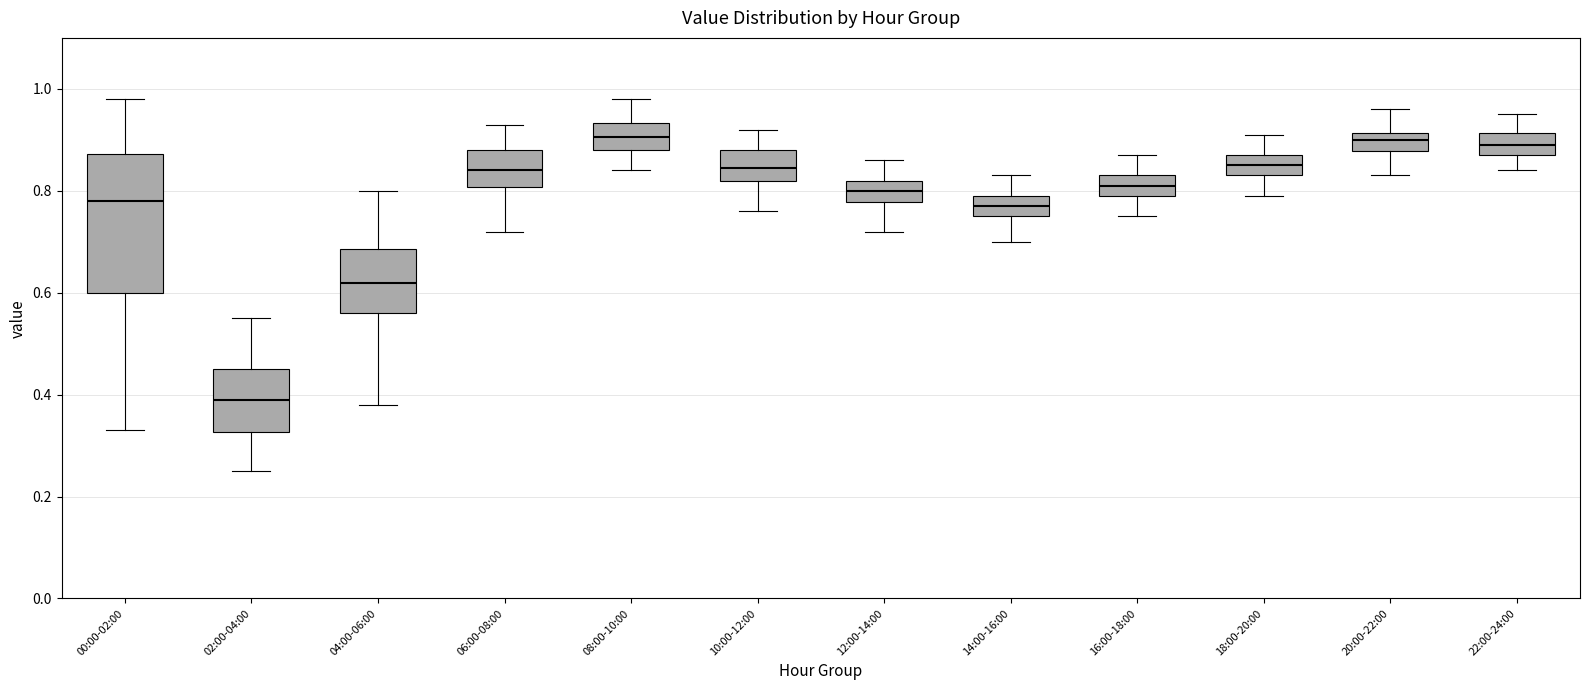

Reading left to right, read every box against the y-axis: the position of its median line, the range the box covers, and the ends of its whiskers. The values are not printed on the chart, so give them approximately, as read against the axis.

00:00-02:00: median 0.78, box 0.60 to 0.88, whiskers 0.34 to 0.98
02:00-04:00: median 0.40, box 0.32 to 0.46, whiskers 0.26 to 0.56
04:00-06:00: median 0.62, box 0.56 to 0.68, whiskers 0.38 to 0.80
06:00-08:00: median 0.84, box 0.80 to 0.88, whiskers 0.72 to 0.94
08:00-10:00: median 0.90, box 0.88 to 0.94, whiskers 0.84 to 0.98
10:00-12:00: median 0.84, box 0.82 to 0.88, whiskers 0.76 to 0.92
12:00-14:00: median 0.80, box 0.78 to 0.82, whiskers 0.72 to 0.86
14:00-16:00: median 0.78, box 0.76 to 0.80, whiskers 0.70 to 0.84
16:00-18:00: median 0.82, box 0.80 to 0.84, whiskers 0.76 to 0.88
18:00-20:00: median 0.86, box 0.84 to 0.88, whiskers 0.80 to 0.92
20:00-22:00: median 0.90, box 0.88 to 0.92, whiskers 0.84 to 0.96
22:00-24:00: median 0.90, box 0.88 to 0.92, whiskers 0.84 to 0.96